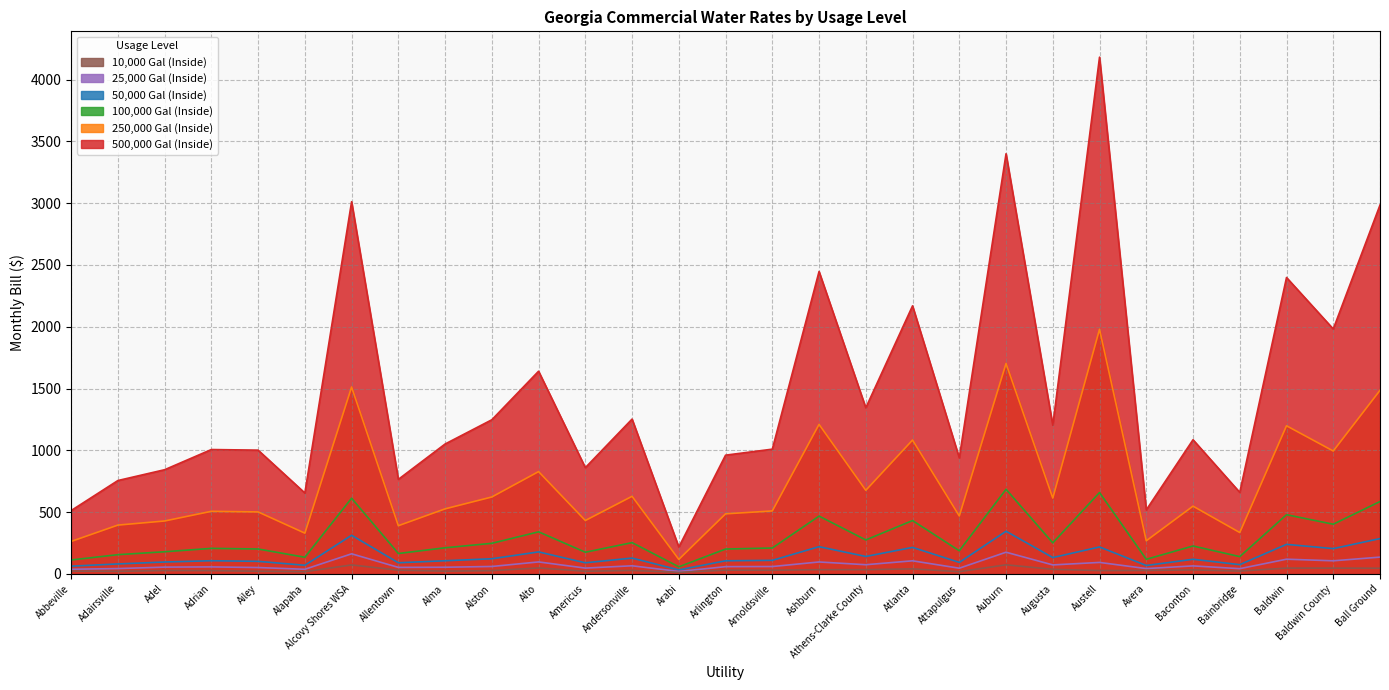

At which label is 10,000 Gal (Inside) closest to 42?

Atlanta